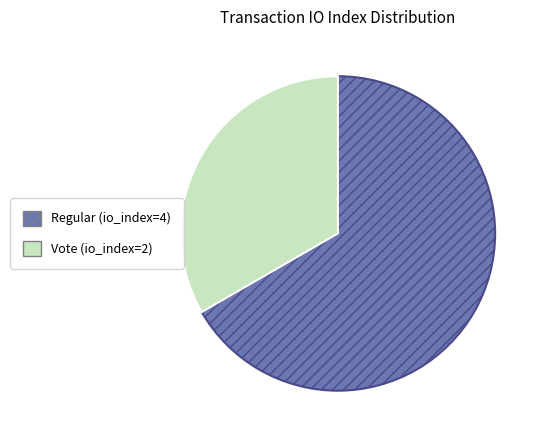

True or false: Regular (io_index=4) accounts for 67% of the total.

True